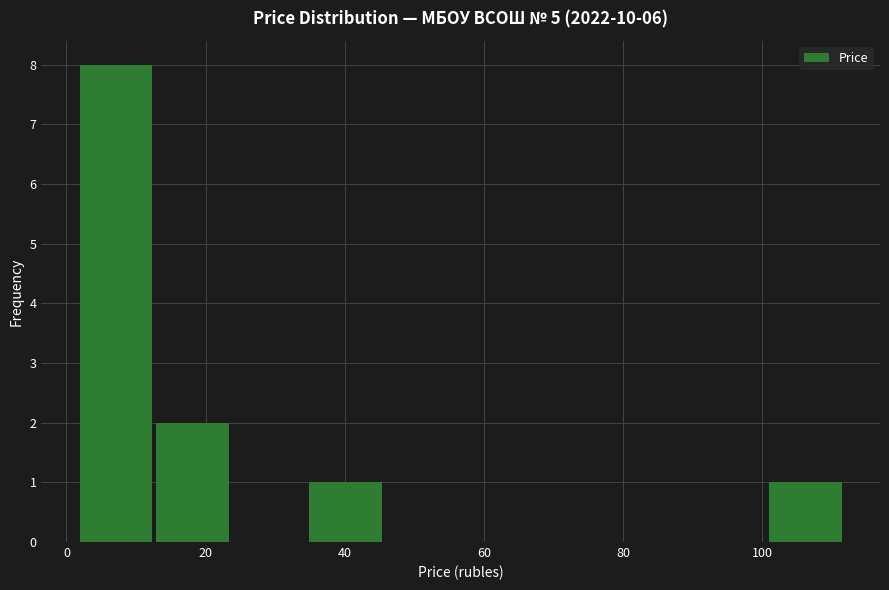

Reading left to right, transcribe this chart: for each bar, give the range it covers on the x-axis and its height. Neither the bar edges nor the heights are printed on the chart, so give them approximately, as read against the axes.

2 to 12: 8
12 to 24: 2
24 to 34: 0
34 to 46: 1
46 to 56: 0
56 to 68: 0
68 to 78: 0
78 to 90: 0
90 to 102: 0
102 to 112: 1